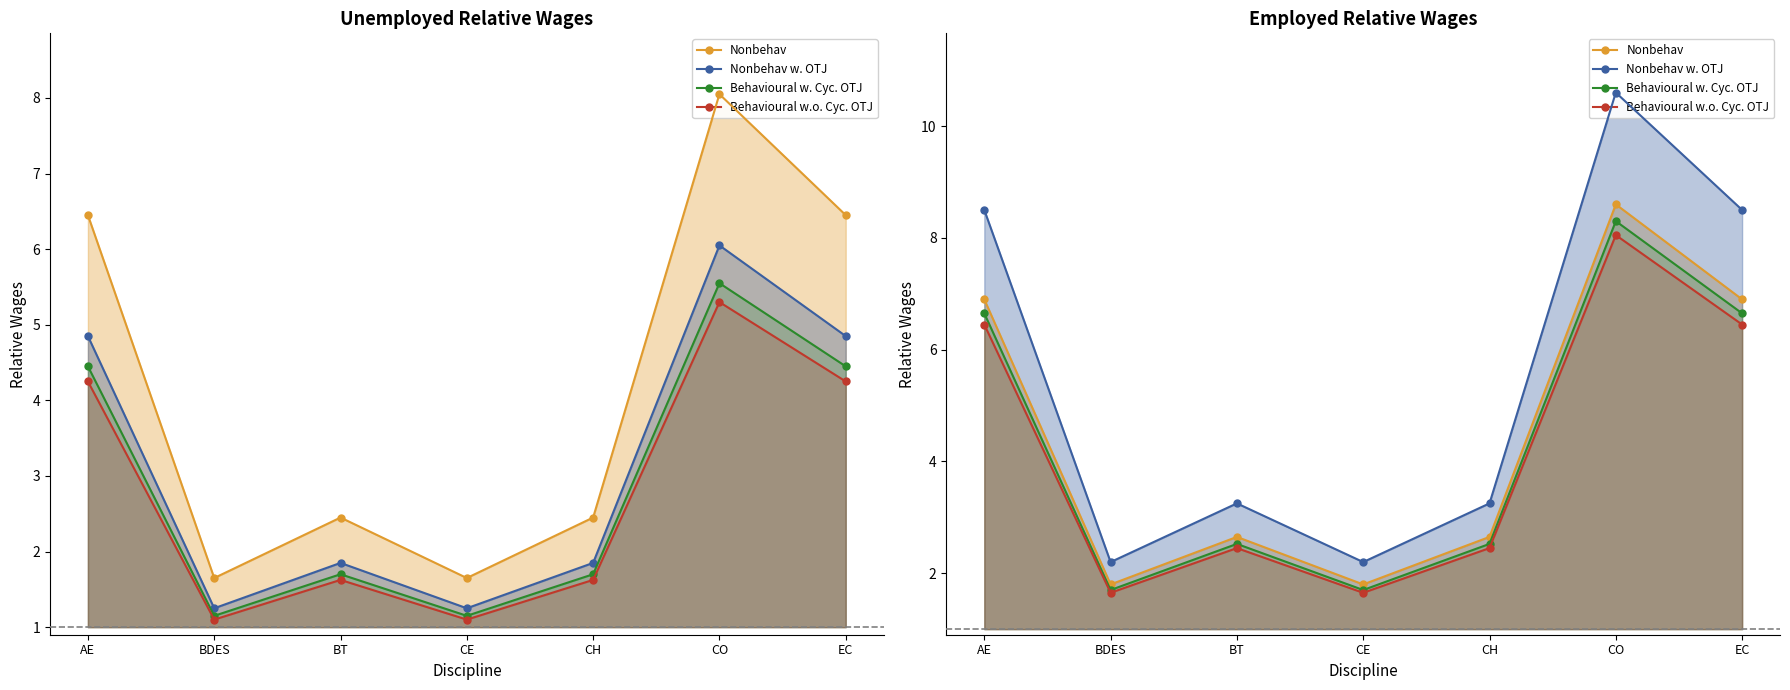

Does the chart have visible grid lines?

No